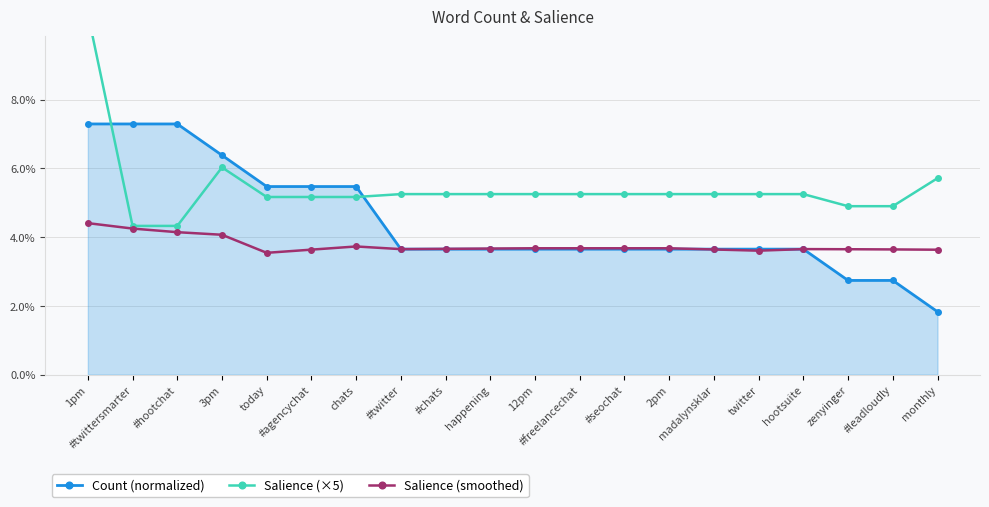

Reading left to right, transcribe all the data shown in this chart.

Count (normalized): 0.1	0.1	0.1	0.1	0.1	0.1	0.1	0.0	0.0	0.0	0.0	0.0	0.0	0.0	0.0	0.0	0.0	0.0	0.0	0.0
Salience (×5): 0.1	0.0	0.0	0.1	0.1	0.1	0.1	0.1	0.1	0.1	0.1	0.1	0.1	0.1	0.1	0.1	0.1	0.0	0.0	0.1
Salience (smoothed): 0.0	0.0	0.0	0.0	0.0	0.0	0.0	0.0	0.0	0.0	0.0	0.0	0.0	0.0	0.0	0.0	0.0	0.0	0.0	0.0